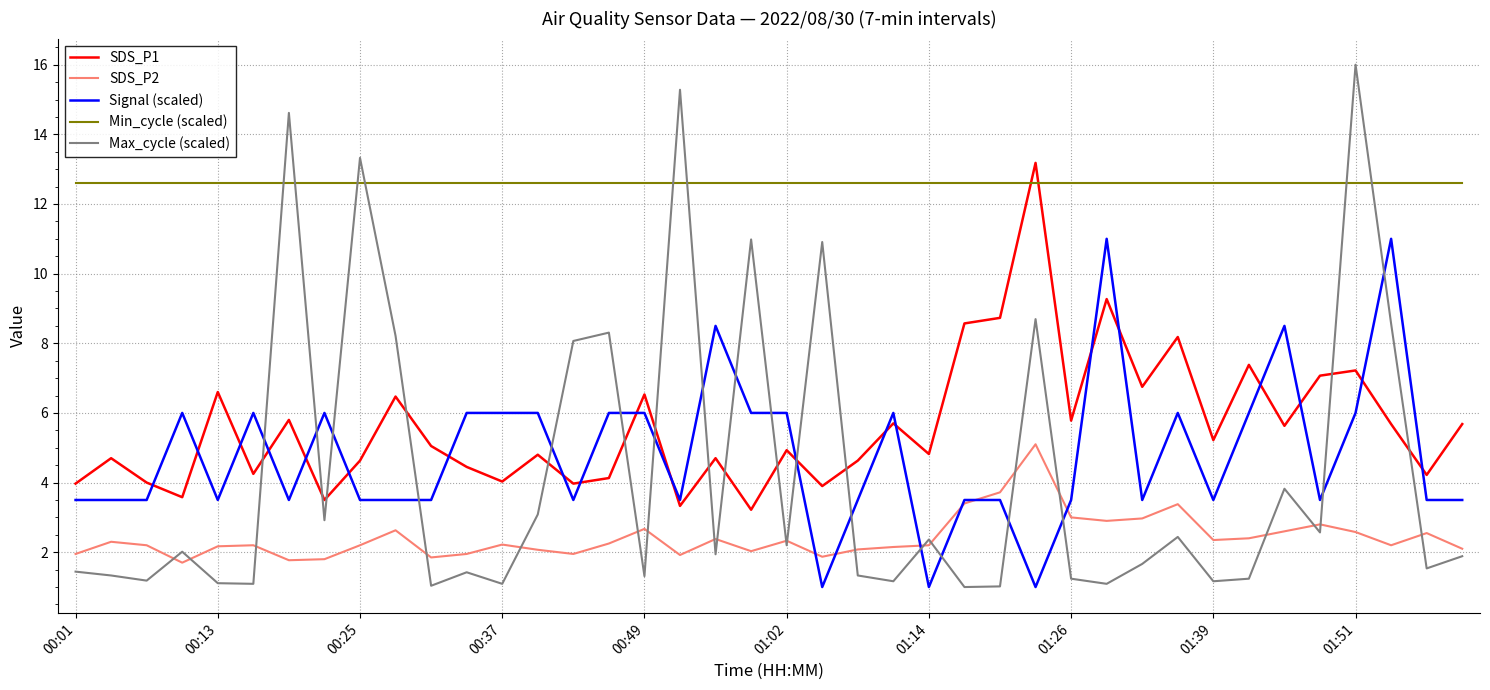

Which series ends up on top after the final intersection of Signal (scaled) and SDS_P1?

SDS_P1